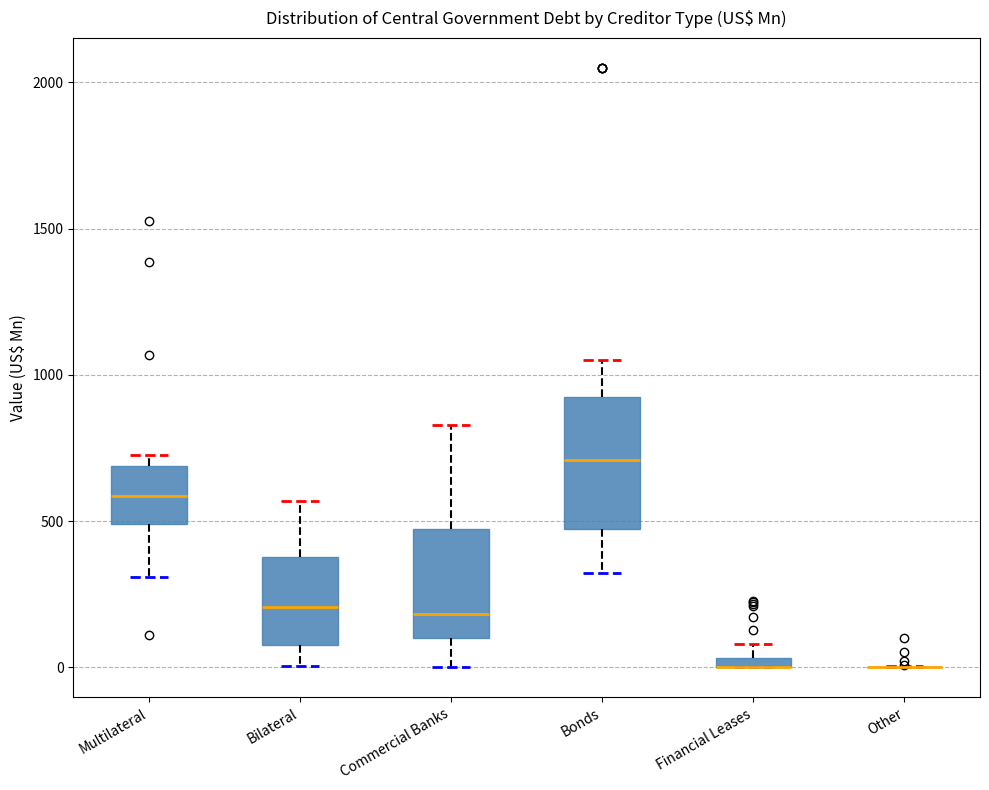

Which box is the tallest, from its lower edge to its upper edge?

Bonds